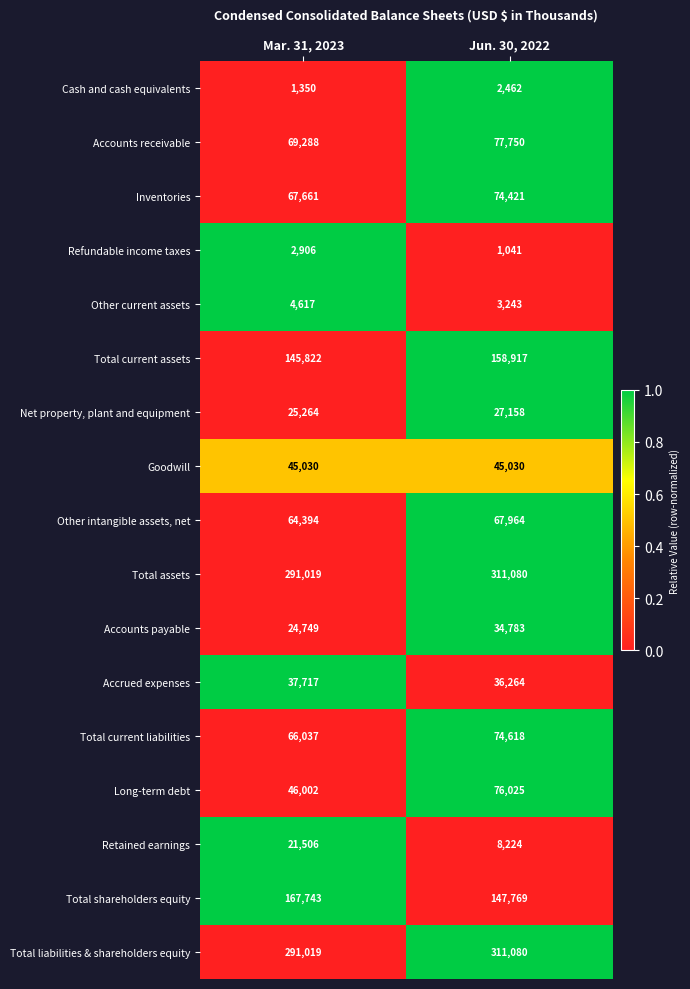

Which series has the widest spread of values?

Long-term debt